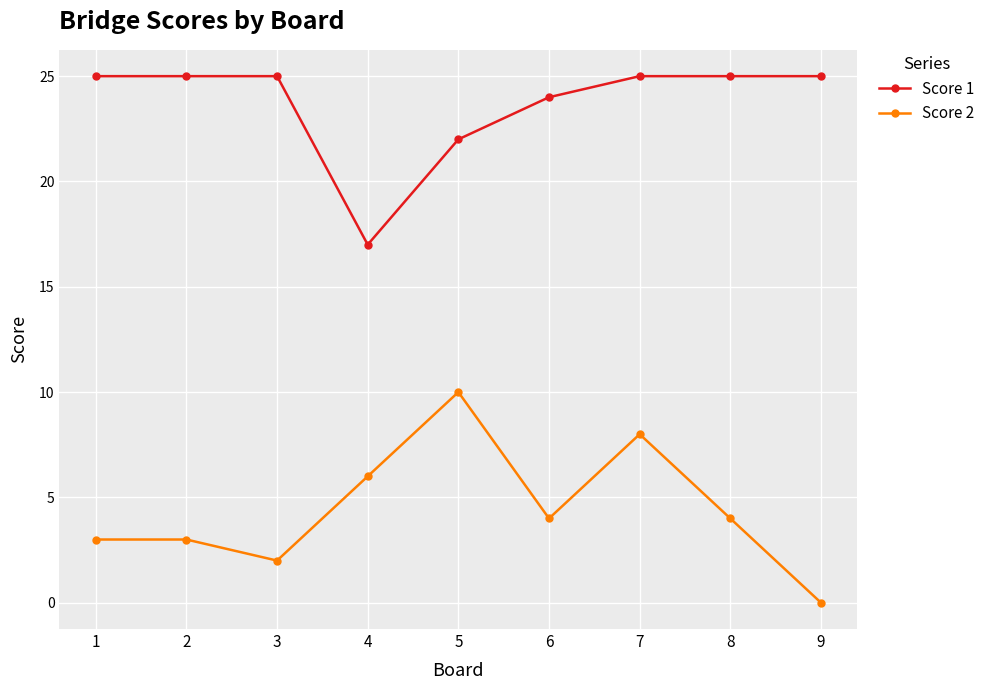

Is it true that Score 1 equals 25 at 4?

False